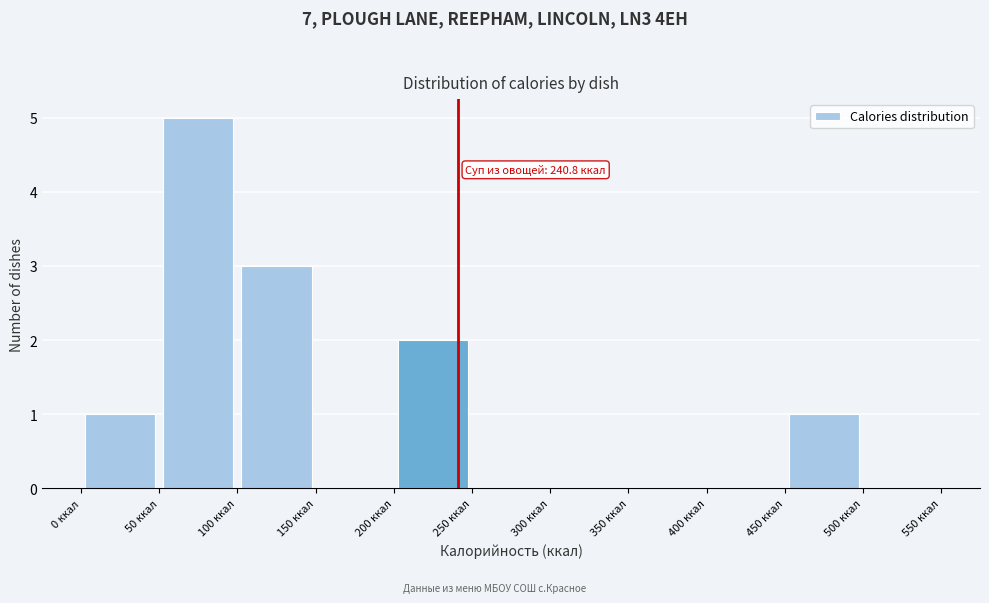

Which range on the x-axis has the tallest bar?

50 to 100